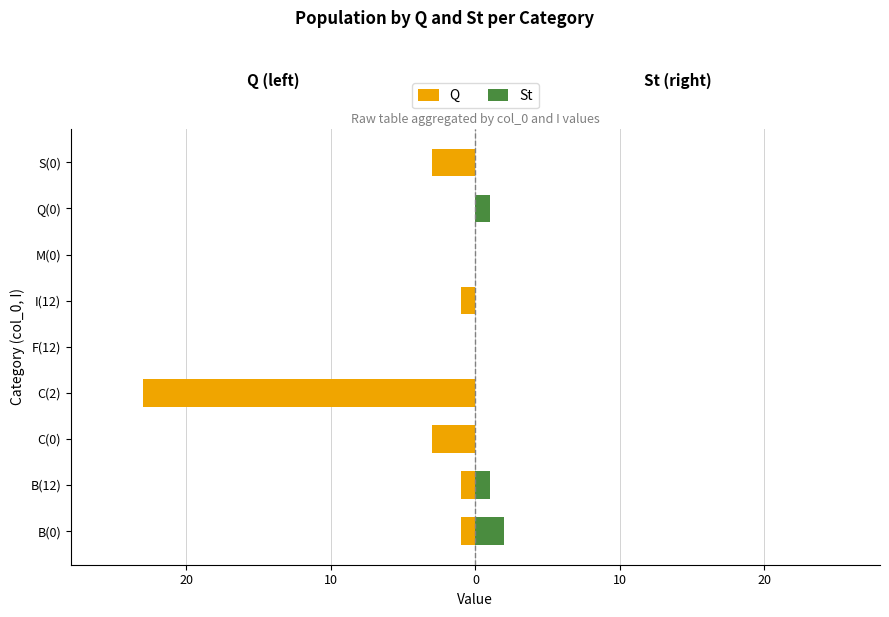

Rank the series by their average value, from lowest to highest.

Q, St